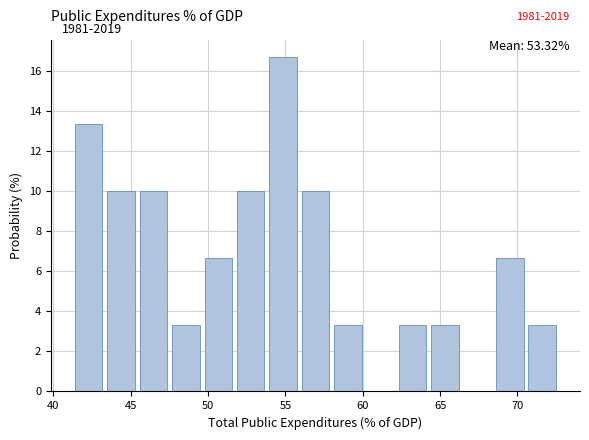

Over which range of the x-axis is the bar tallest?

54.0 to 56.0